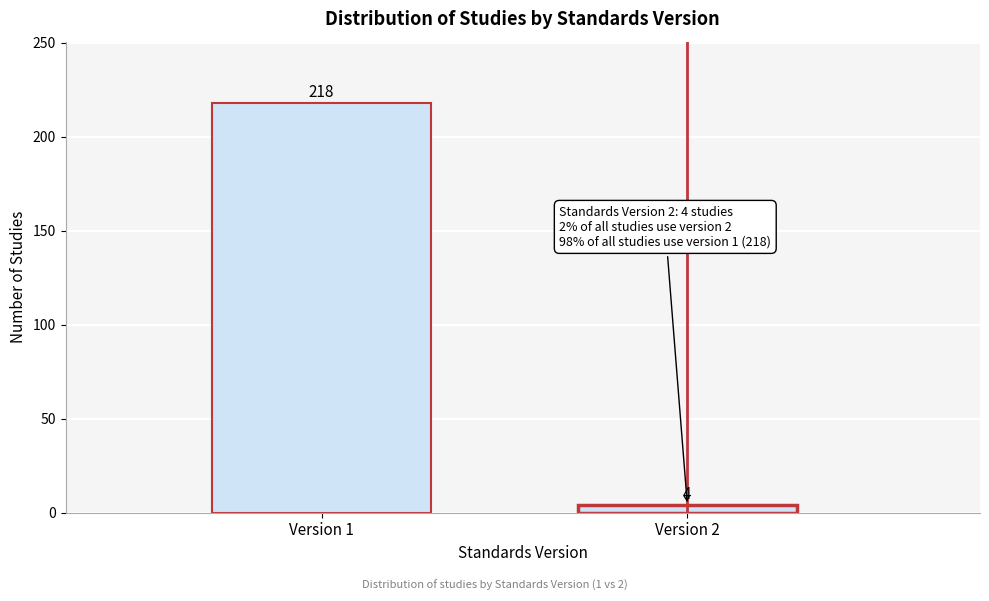

Reading left to right, transcribe all the data shown in this chart.

218	4